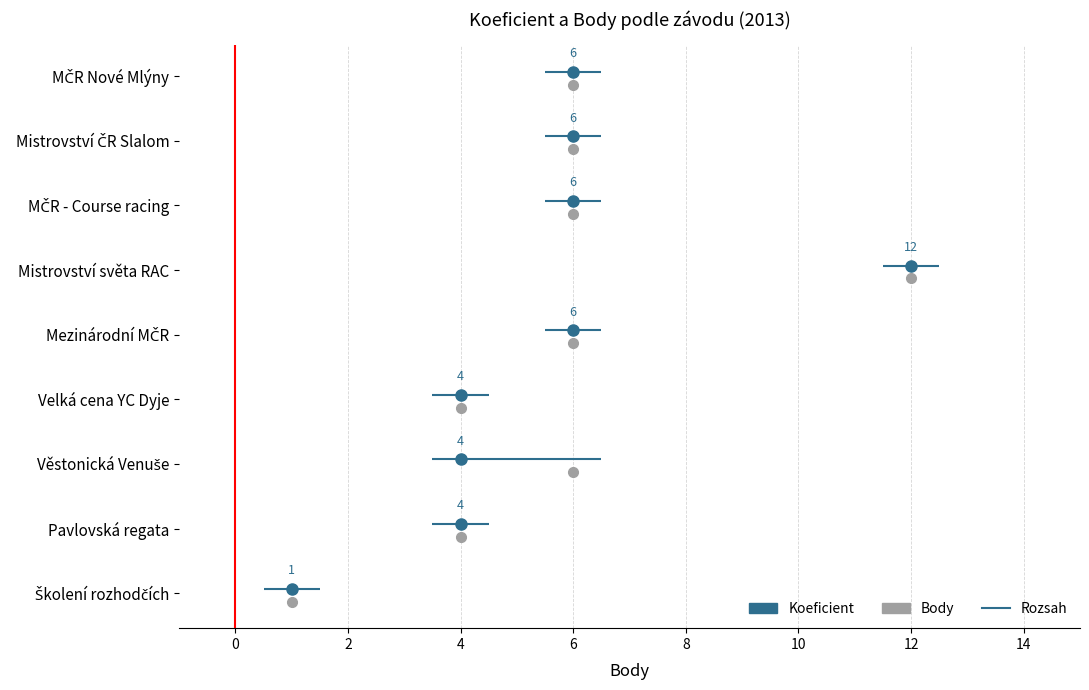

Is the value of Body at MČR - Course racing greater than the value of Koeficient at Velká cena YC Dyje?

Yes